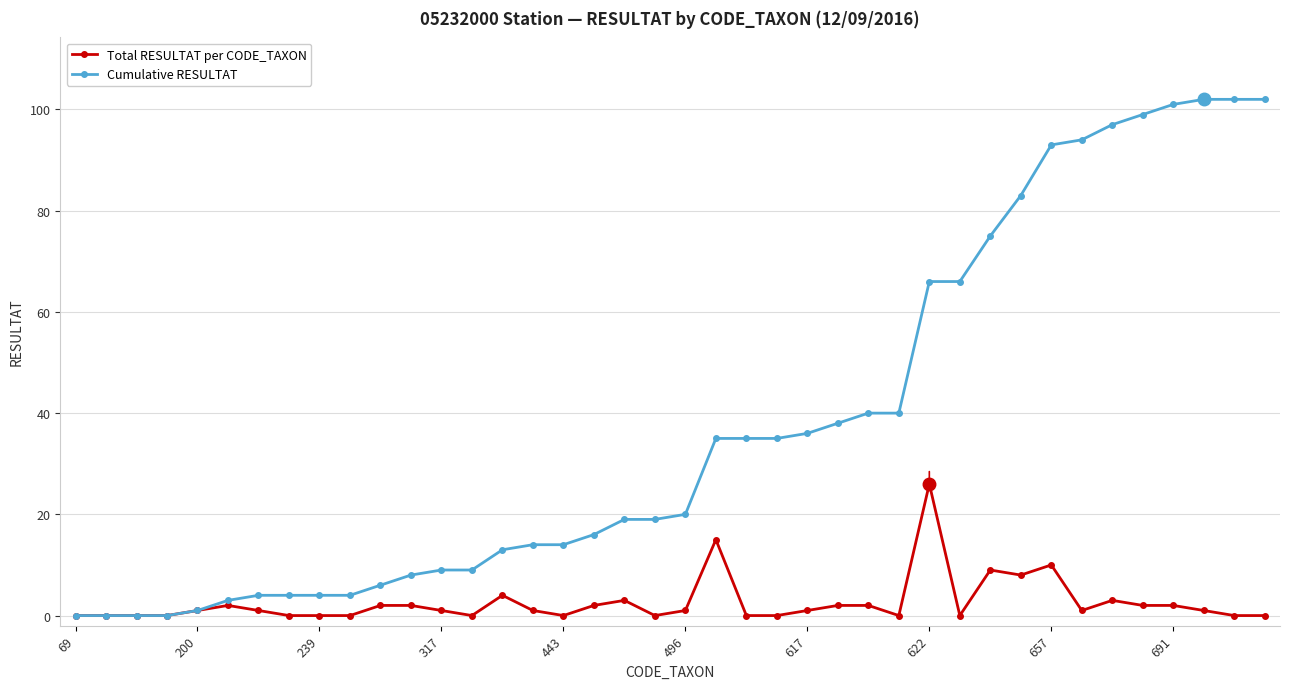

Which series has the largest total across all categories?

Cumulative RESULTAT